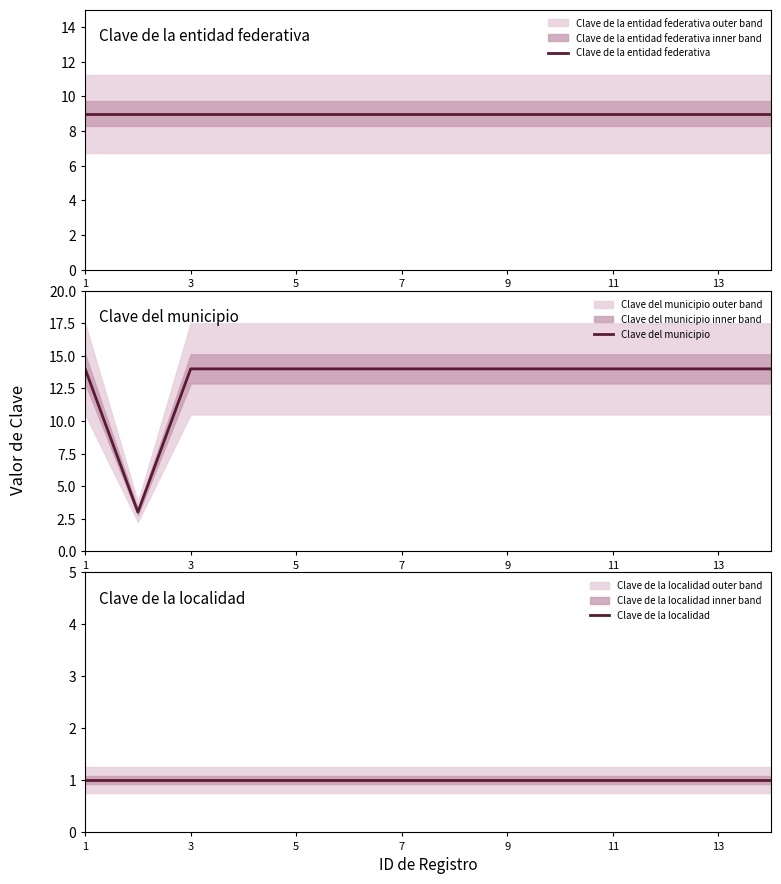

True or false: Clave del municipio has a value of 20 at 1.

False